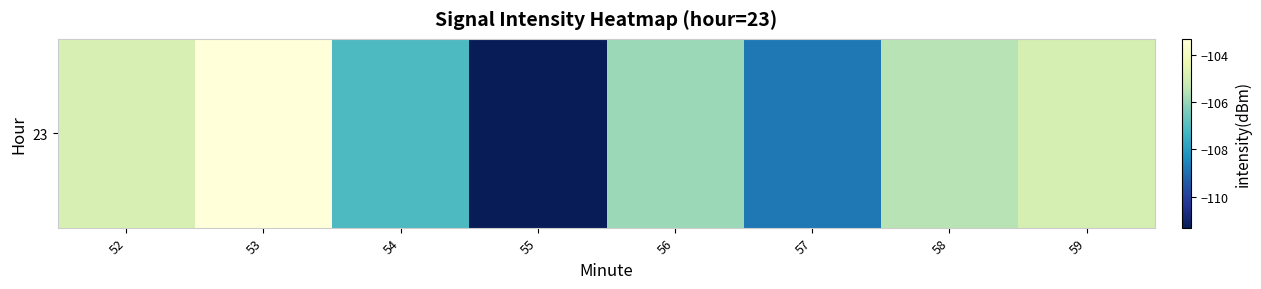

What is the greatest value displayed?

-103.3